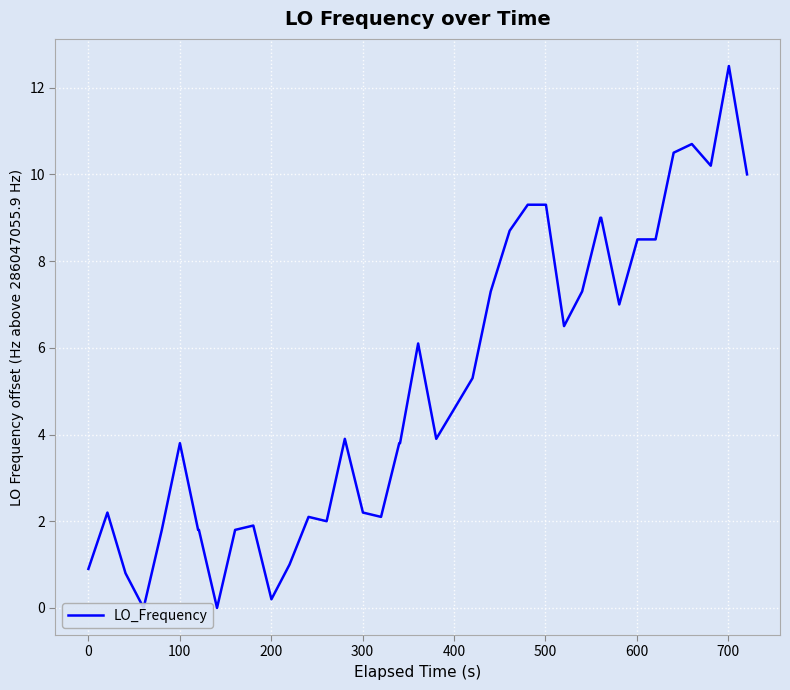

How many distinct data groups are displayed?

1